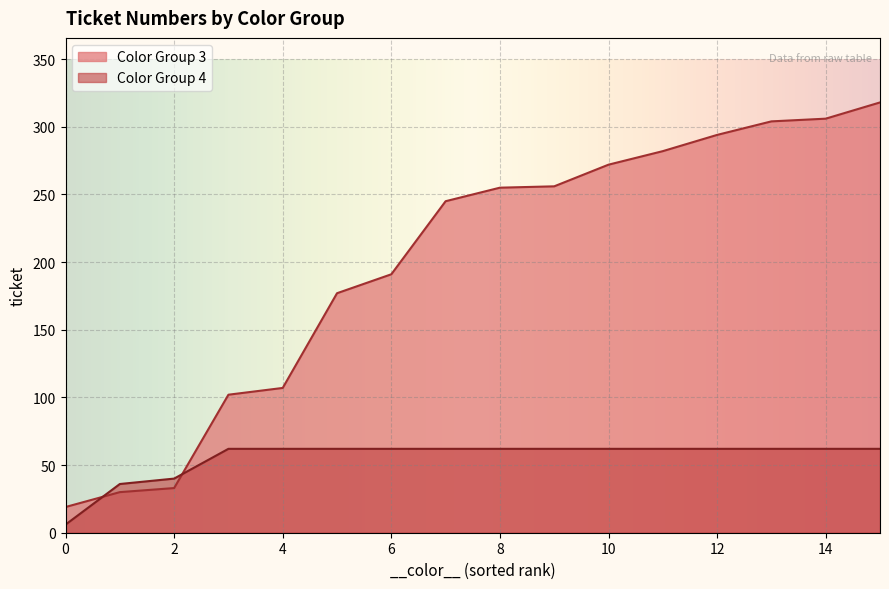

Which label corresponds to the smallest value in the chart?

0